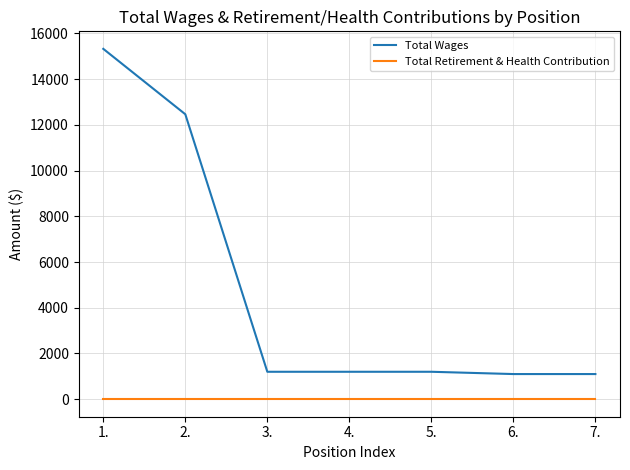

What is the sum of the Total Wages values at 5. and 3.?

2400